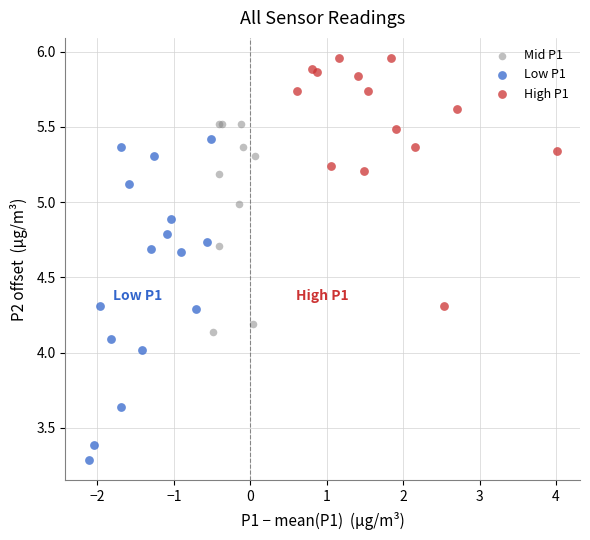

Which series reaches the minimum Y coordinate?

Low P1